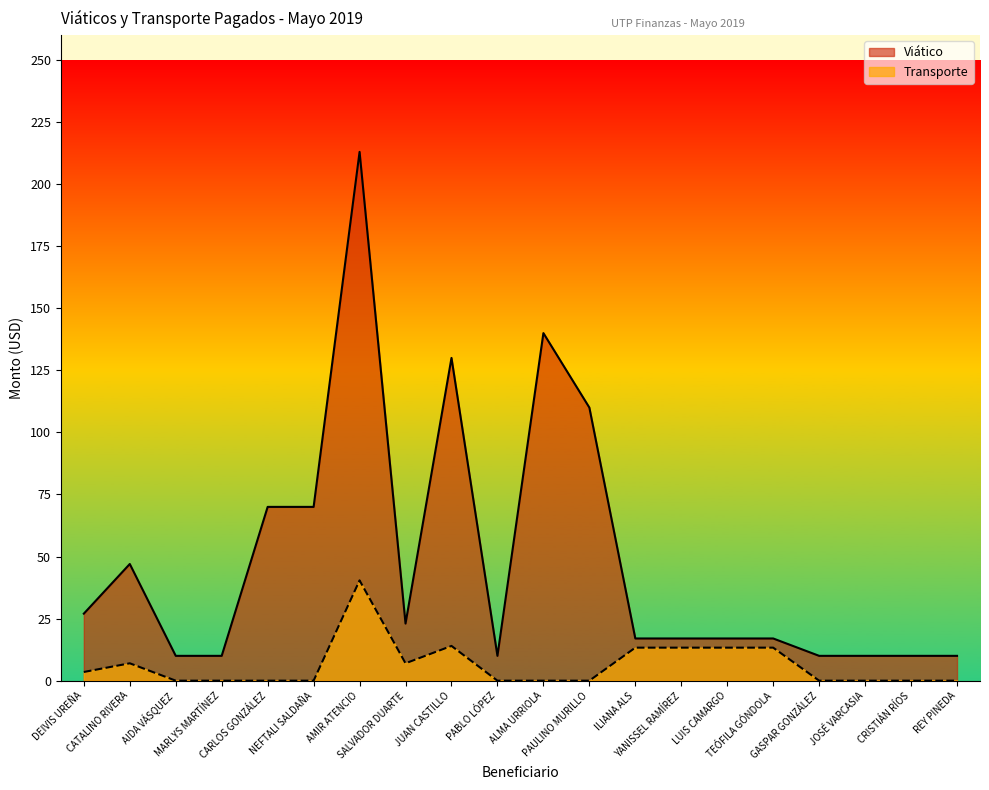

Does the chart display data point markers on the line(s)?

No